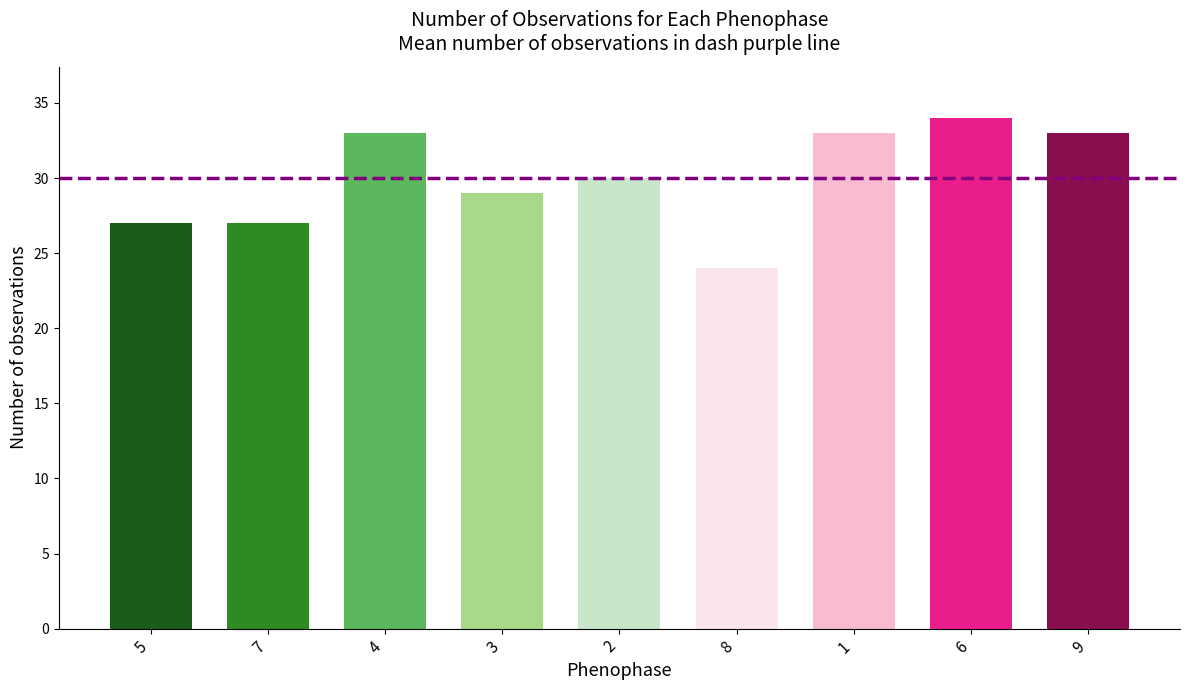

The value at 7 is 12. True or false?

False